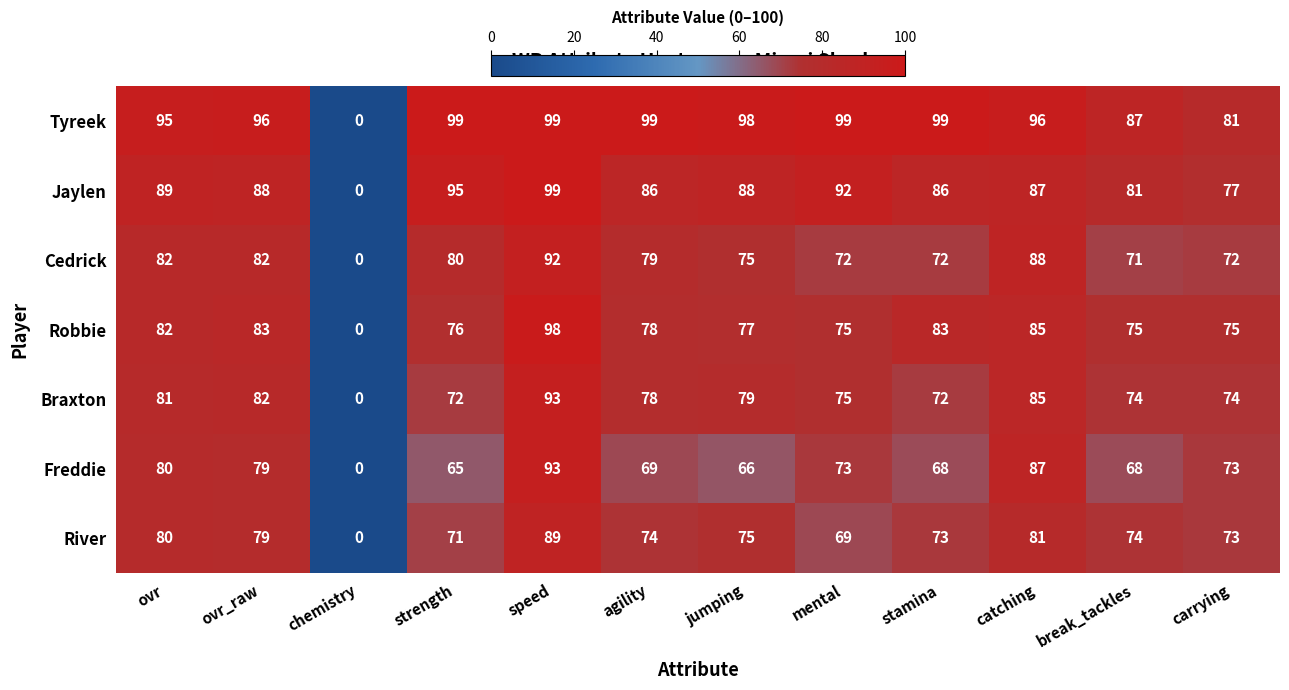

Which category has the highest value in the Jaylen series?

speed